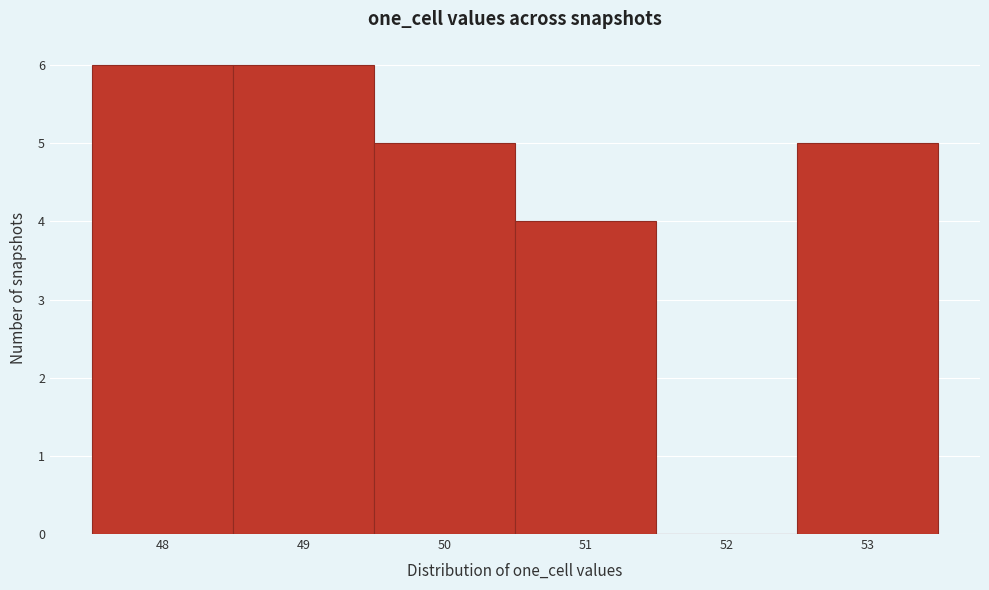

Reading left to right, transcribe this chart: for each bar, give the range it covers on the x-axis and its height. The values are not printed on the chart, so give them approximately, as read against the axis.

47.5 to 48.5: 6
48.5 to 49.5: 6
49.5 to 50.5: 5
50.5 to 51.5: 4
51.5 to 52.5: 0
52.5 to 53.5: 5